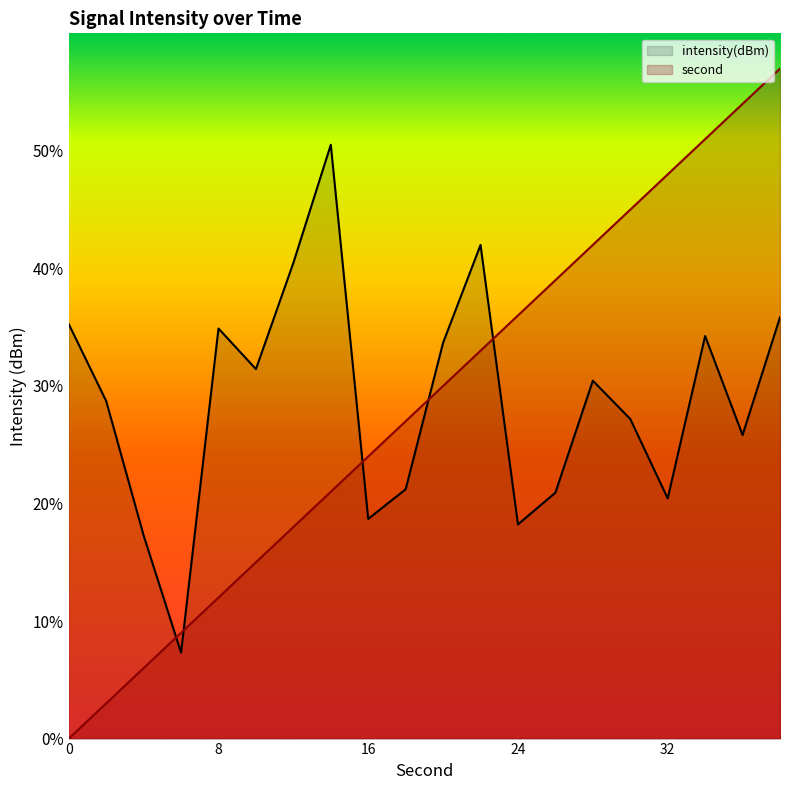

Rank the series by their maximum value, from lowest to highest.

intensity(dBm), second